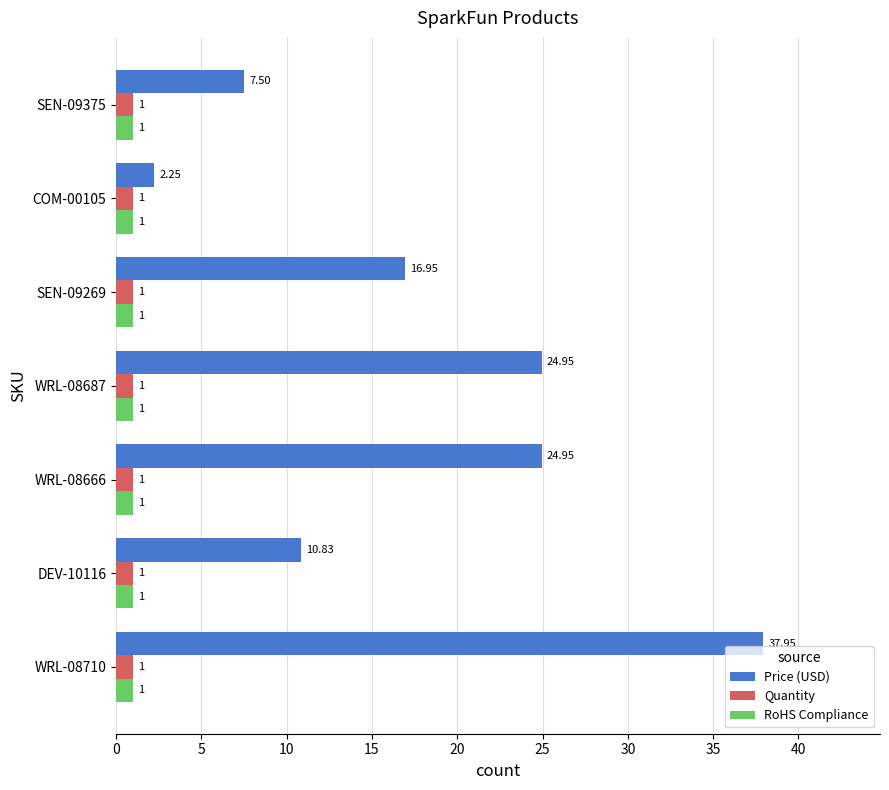

What is the sum of all Quantity values?

7.0